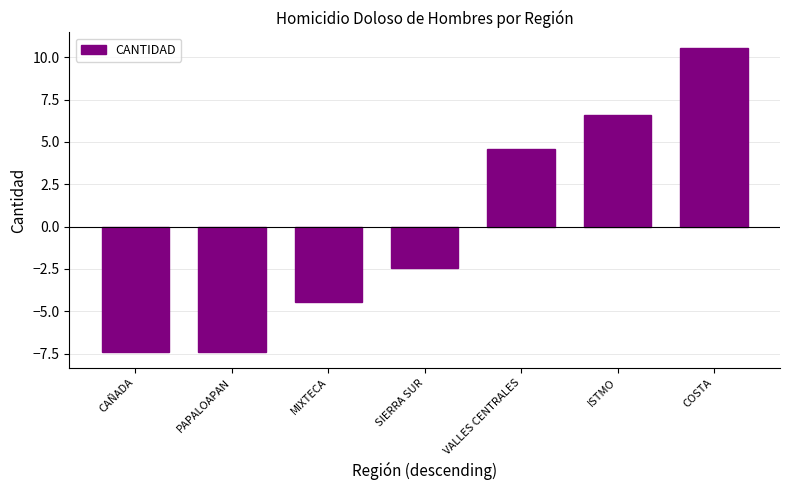

True or false: the data shows -2.4 at SIERRA SUR.

True